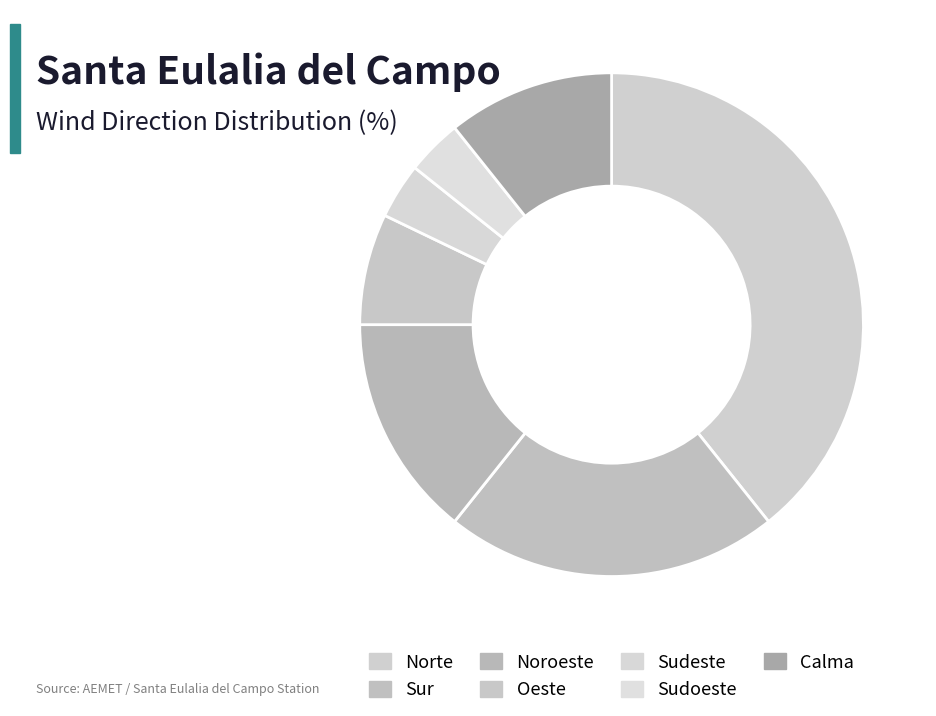

What percentage is the Sudeste slice, to the nearest percent?

4%